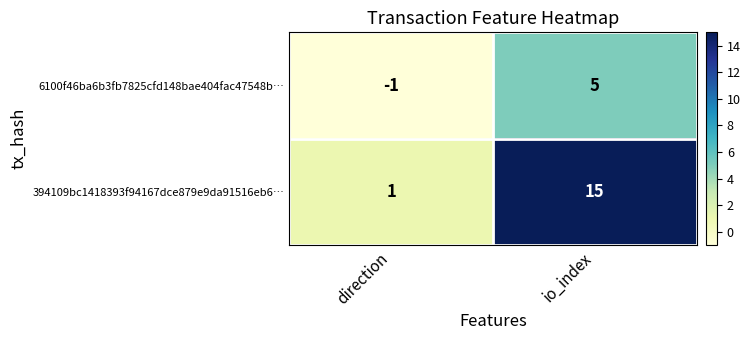

What is the approximate value of 394109bc1418393f94167dce879e9da91516eb6… at io_index, to the nearest 5?

15